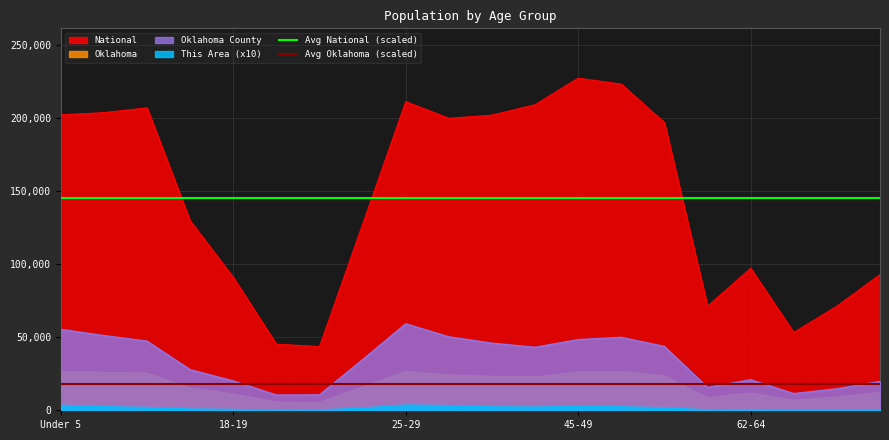

What is the label of the 1st point from the left?

Under 5